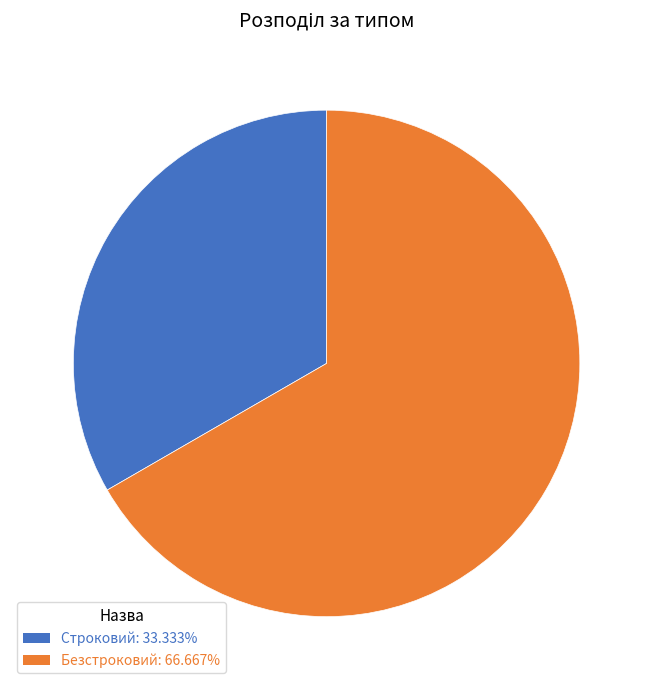

Rank the categories by value from lowest to highest.

Строковий, Безстроковий